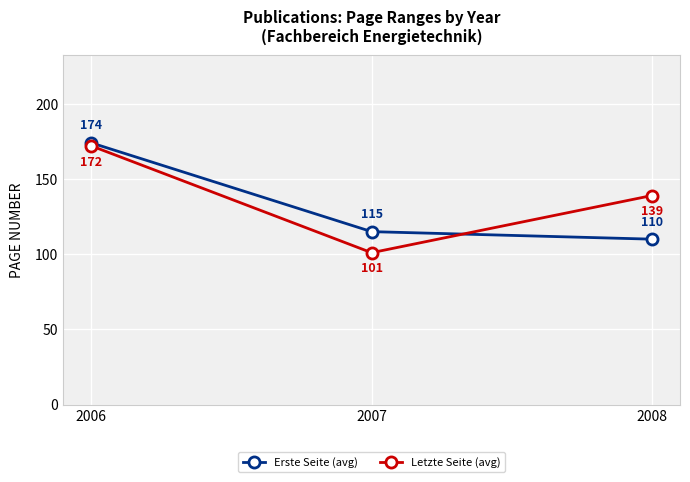

What is the sum of all Letzte Seite (avg) values?

412